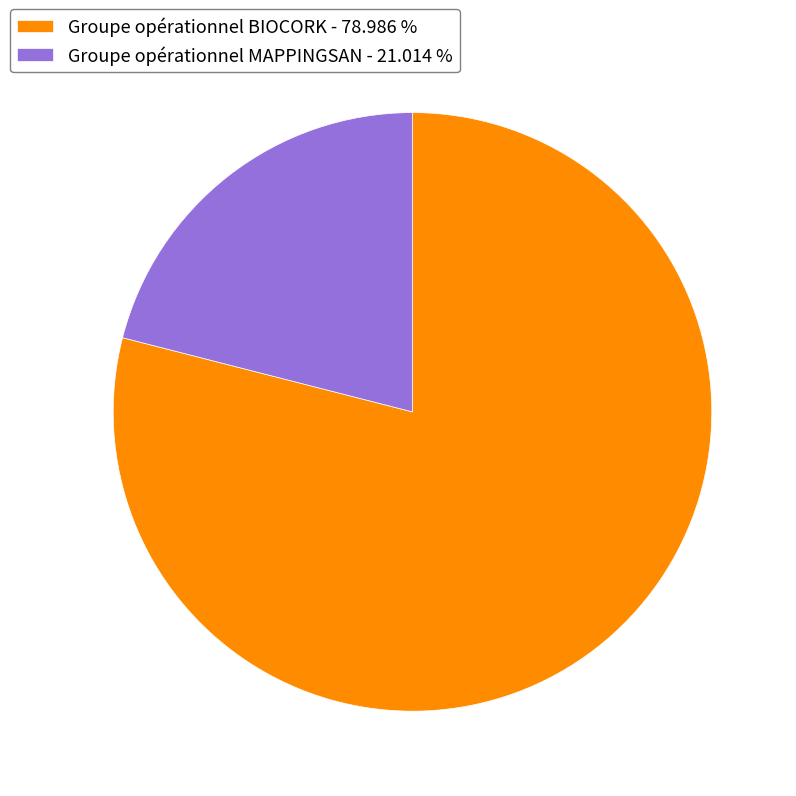

Which slice is the smallest?

Groupe opérationnel MAPPINGSAN